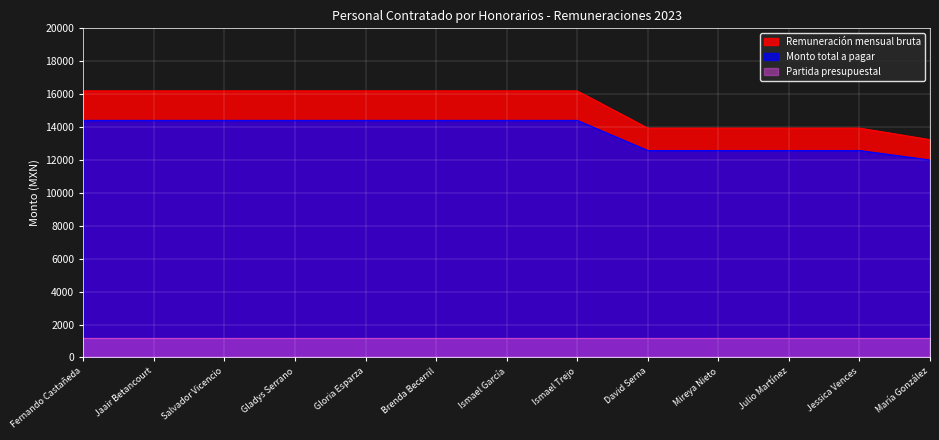

Which category has the lowest value in the Remuneración mensual bruta series?

María González